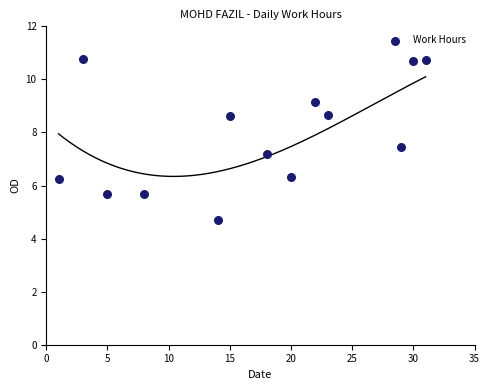

What Y value in the scatter plot is closest to 7?

7.2